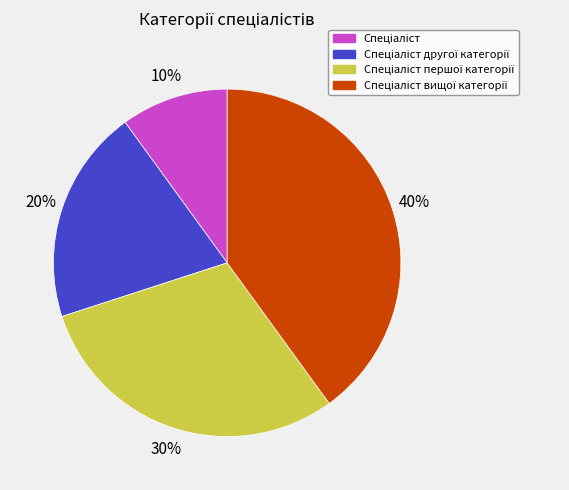

How many segments does this pie chart have?

4